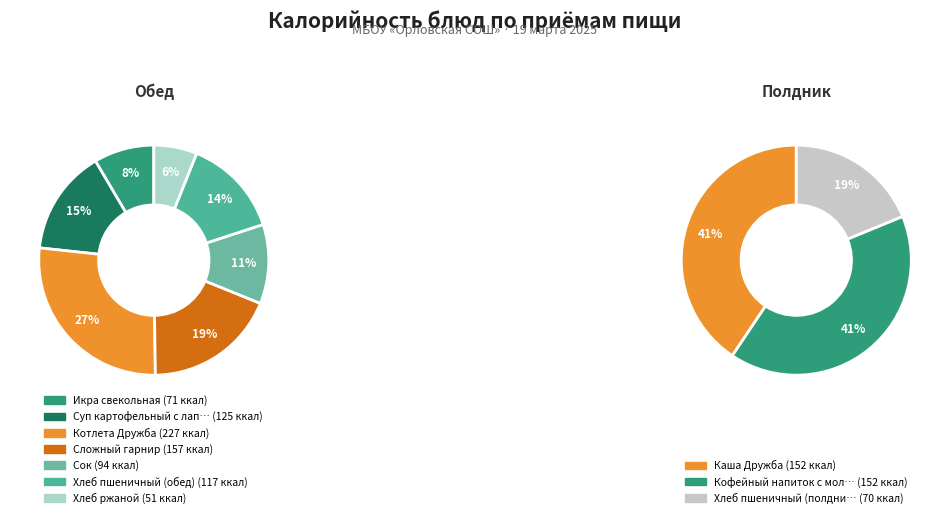

The Икра свекольная slice represents 1% of the pie. True or false?

False